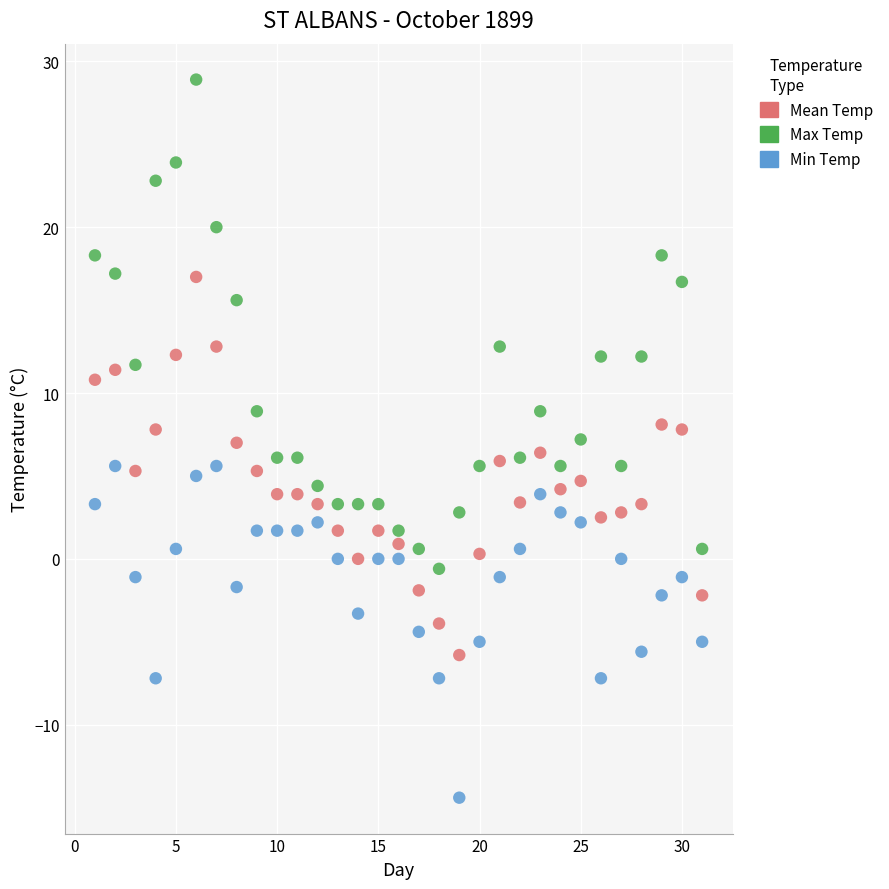

What are all the series names shown in the legend?

Mean Temp, Max Temp, Min Temp